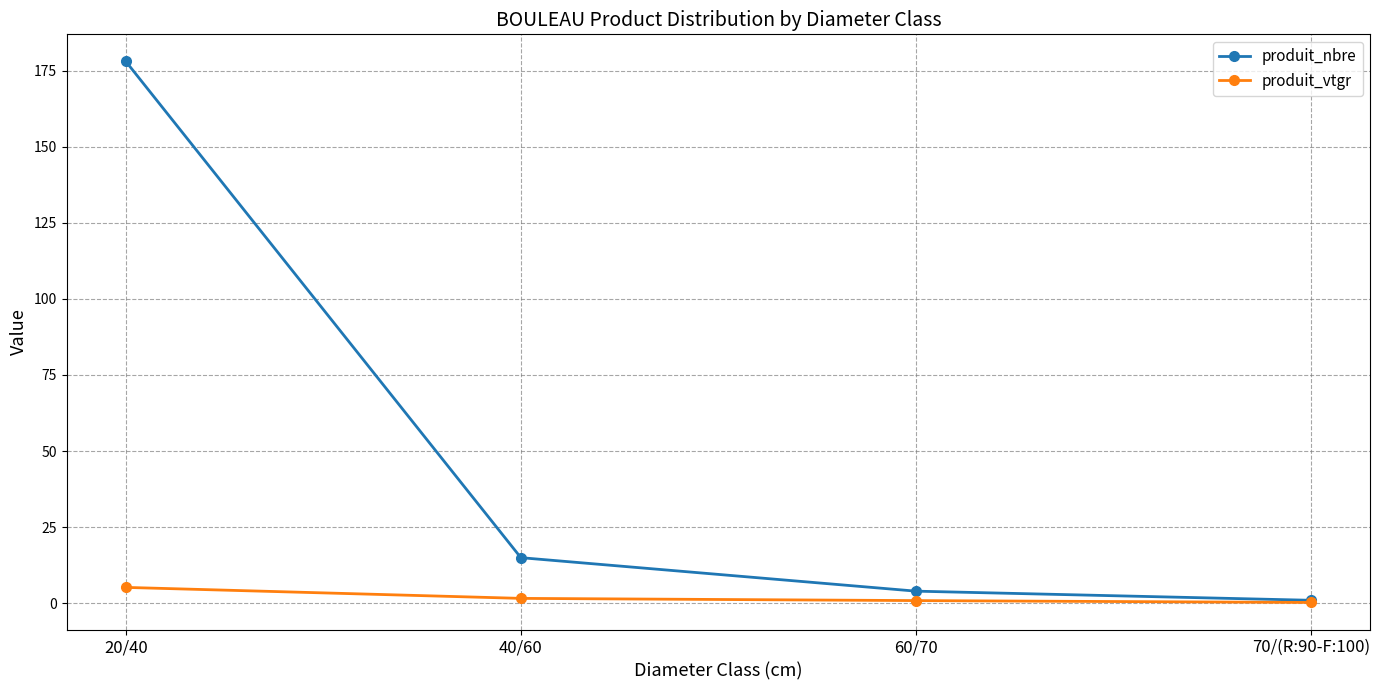

How many lines are shown in the chart?

2